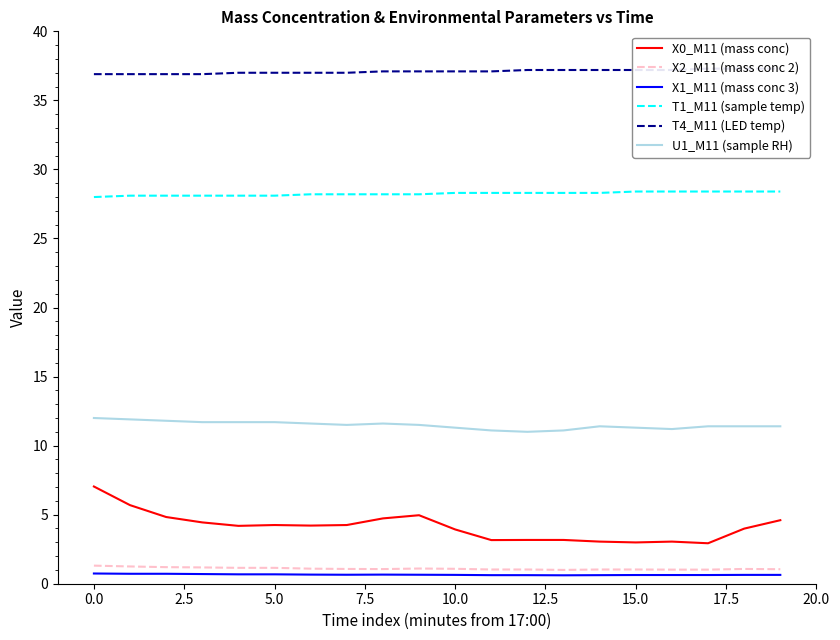

True or false: T4_M11 (LED temp) and T1_M11 (sample temp) cross at least once.

False